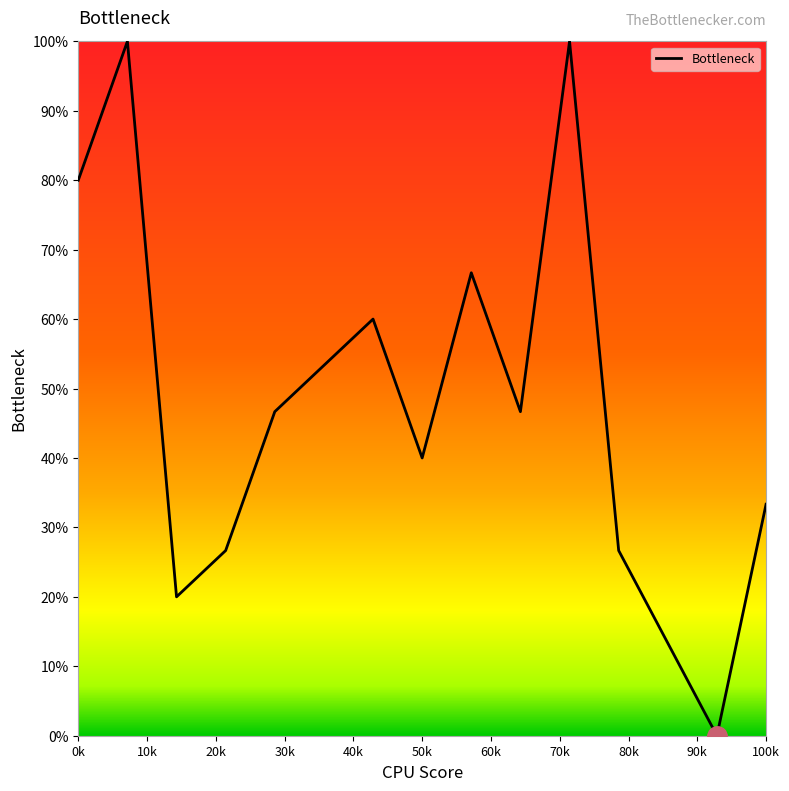

What is the difference between the maximum and minimum values?

100.0